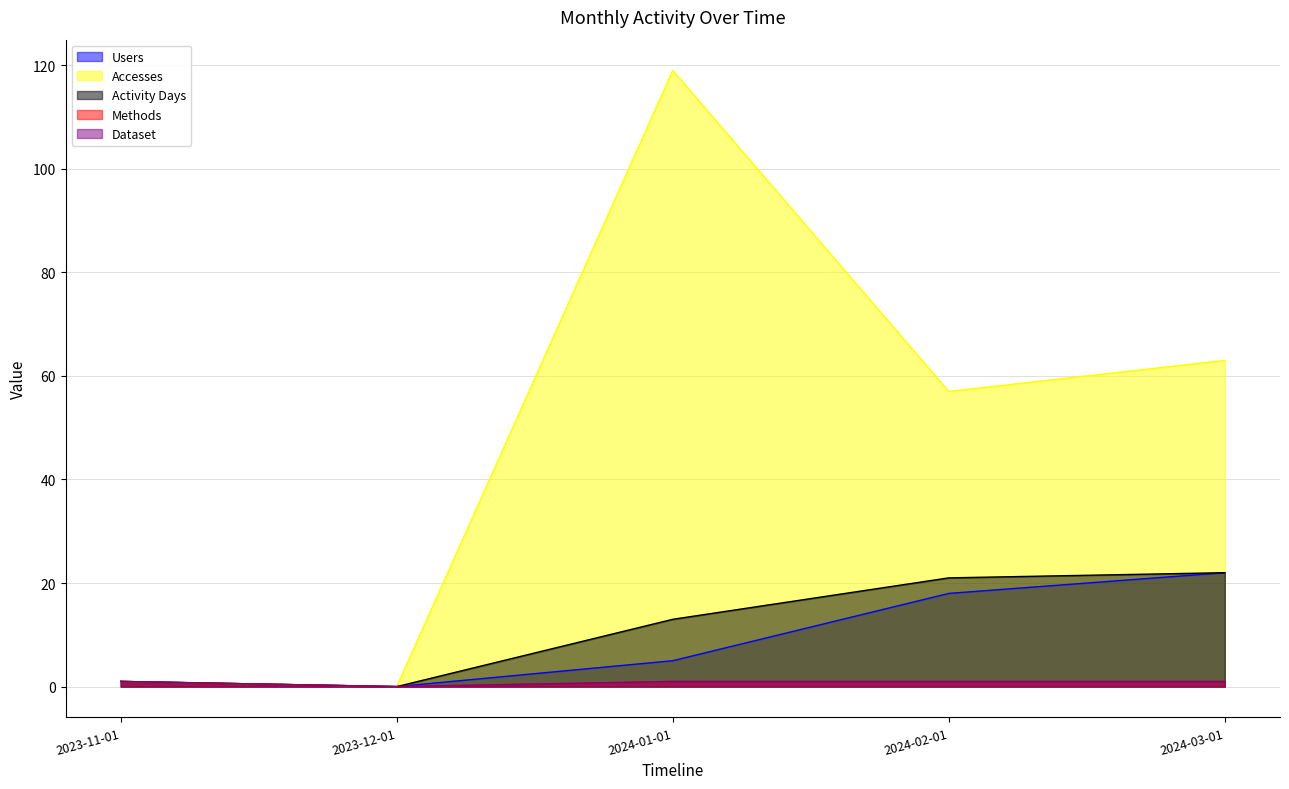

Reading right to left, transcribe all the data shown in this chart.

Users: 2024-03-01=22	2024-02-01=18	2024-01-01=5	2023-12-01=0	2023-11-01=1
Accesses: 2024-03-01=63	2024-02-01=57	2024-01-01=119	2023-12-01=0	2023-11-01=1
Activity Days: 2024-03-01=22	2024-02-01=21	2024-01-01=13	2023-12-01=0	2023-11-01=1
Methods: 2024-03-01=1	2024-02-01=1	2024-01-01=1	2023-12-01=0	2023-11-01=1
Dataset: 2024-03-01=1	2024-02-01=1	2024-01-01=1	2023-12-01=0	2023-11-01=1